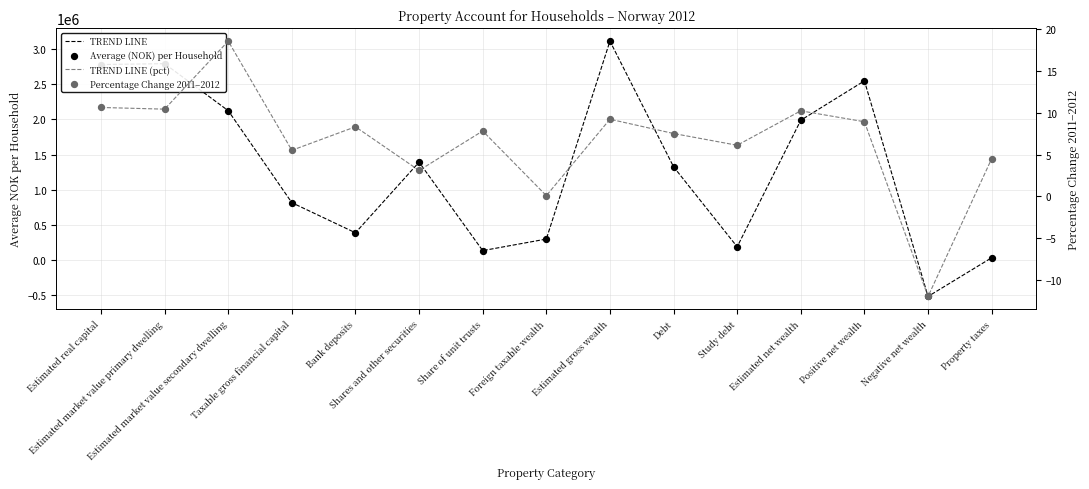

At how many categories does at least one series exceed 2359194?

4